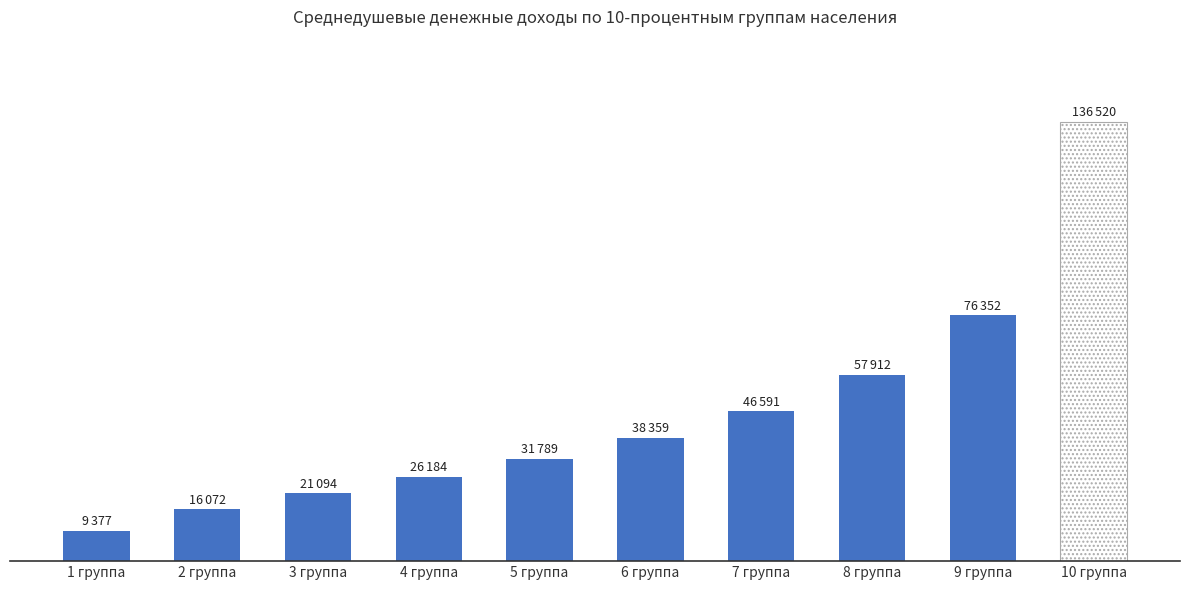

Read the value at 1 группа, to the nearest 100.

9400